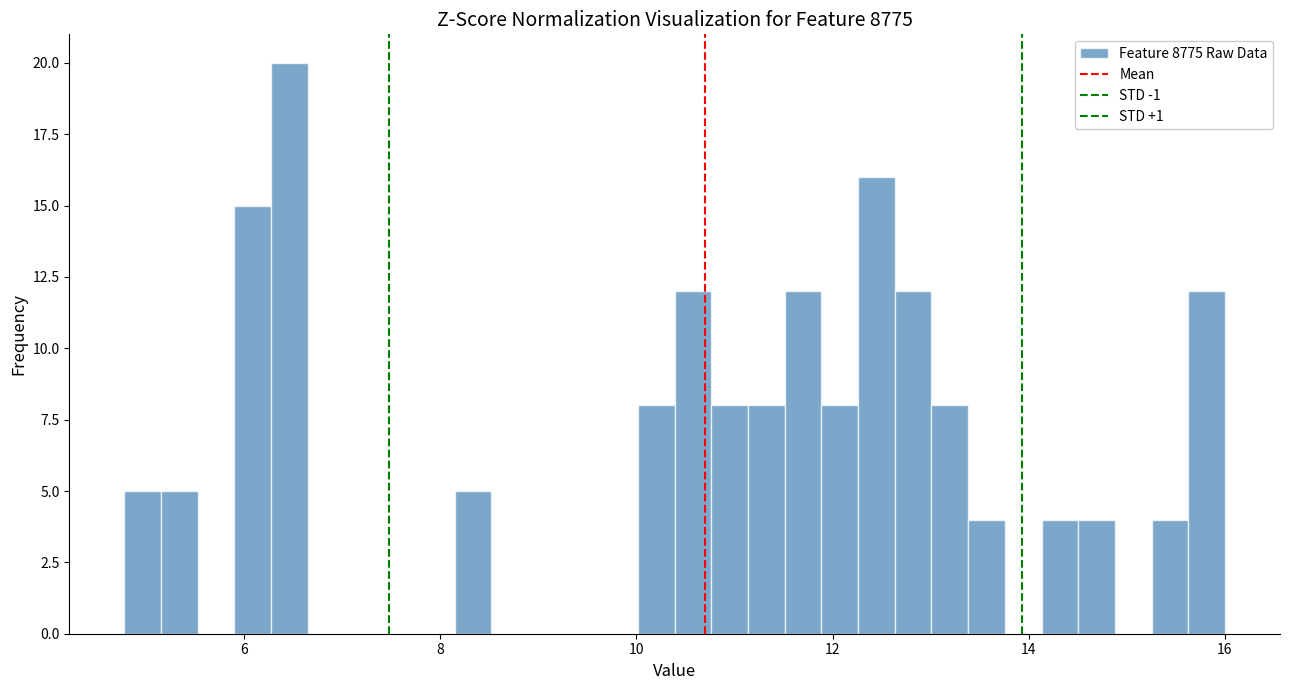

Read against the x-axis, roughly where is the centre of the tallest bar?

6.4